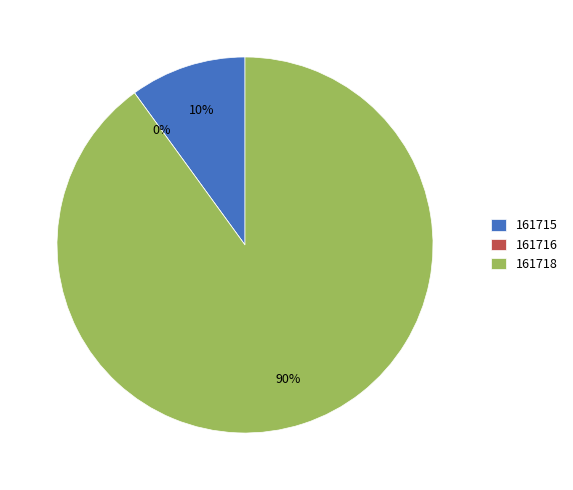

Which slice is the smallest?

161716